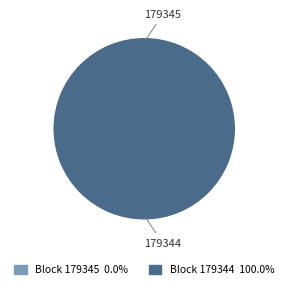

What is the largest slice in the pie chart?

179344